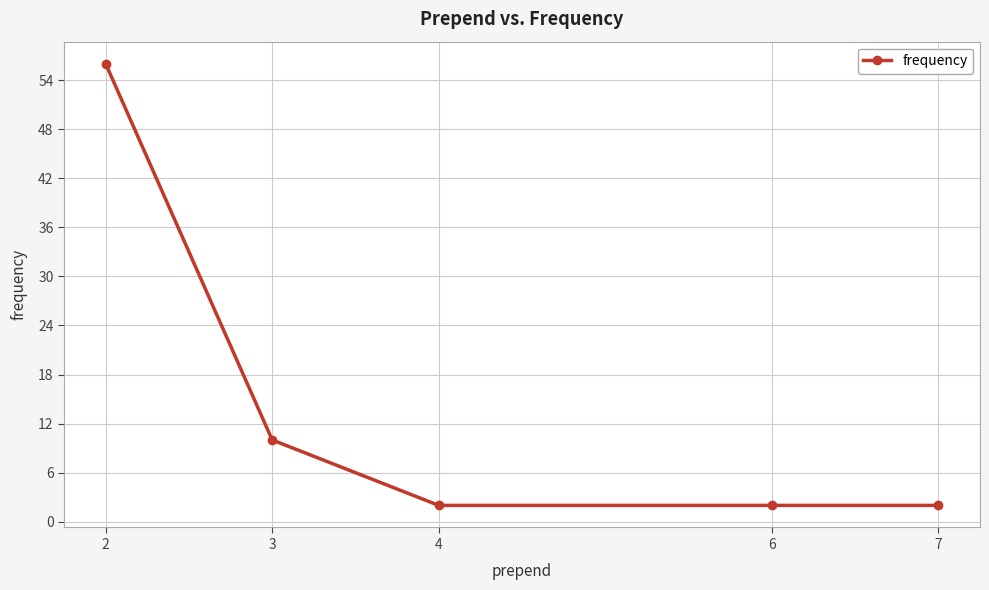

Approximately how many times larger is the value at 4 compared to 7?

1.0